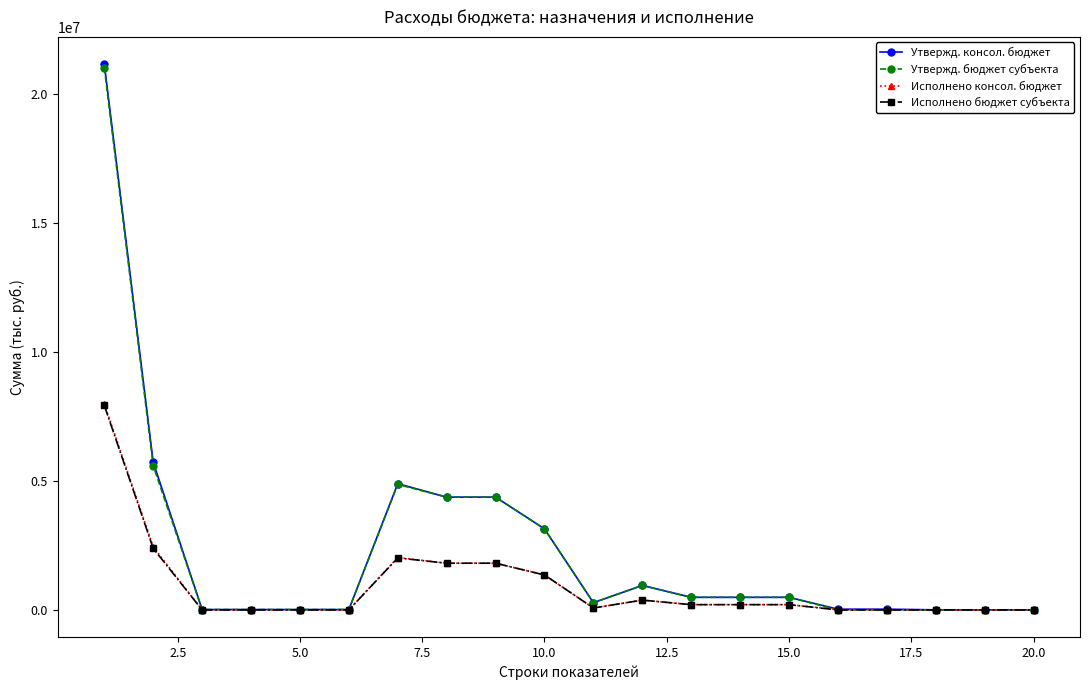

Which series has the widest spread of values?

Утвержд. консол. бюджет